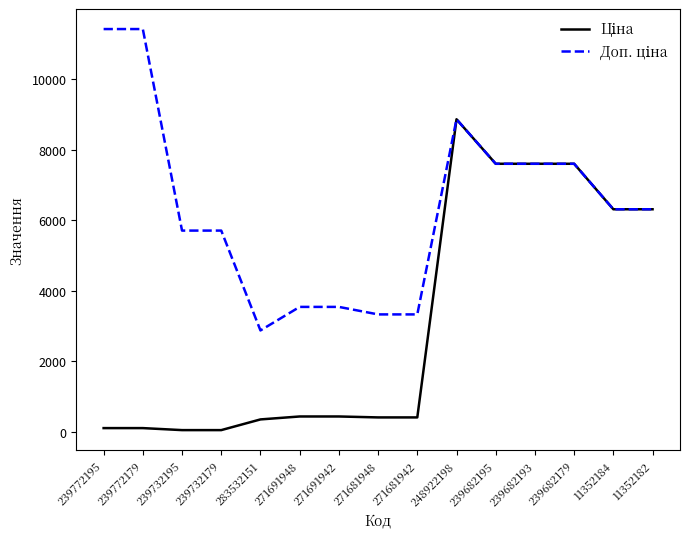

What is the maximum value shown in the chart?

11410.0